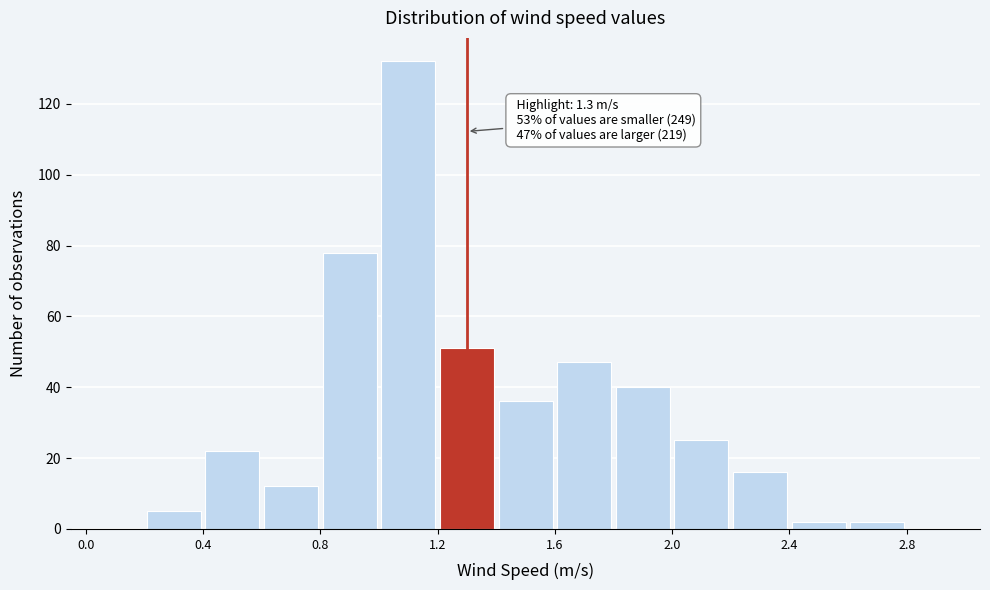

Which range on the x-axis has the tallest bar?

1.0 to 1.2